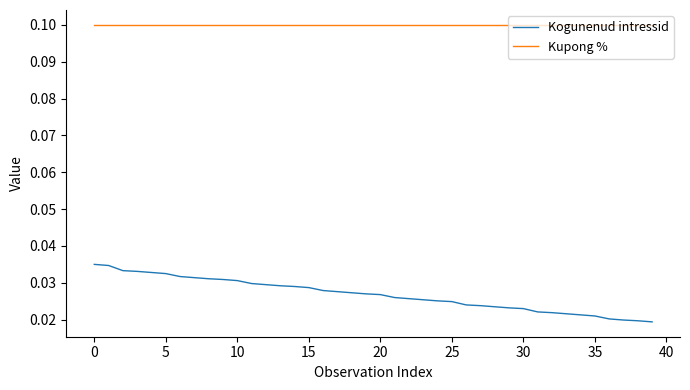

Which series has the largest range (max minus min)?

Kogunenud intressid